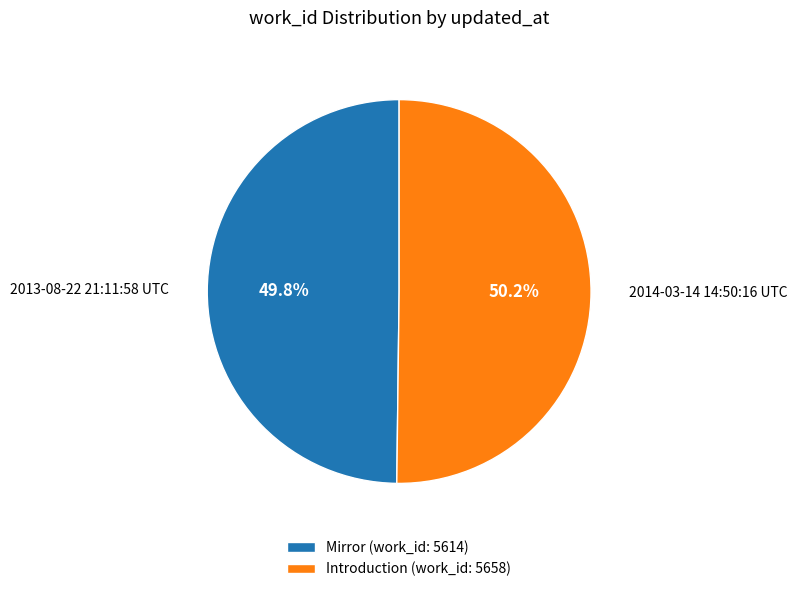

How many segments does this pie chart have?

2